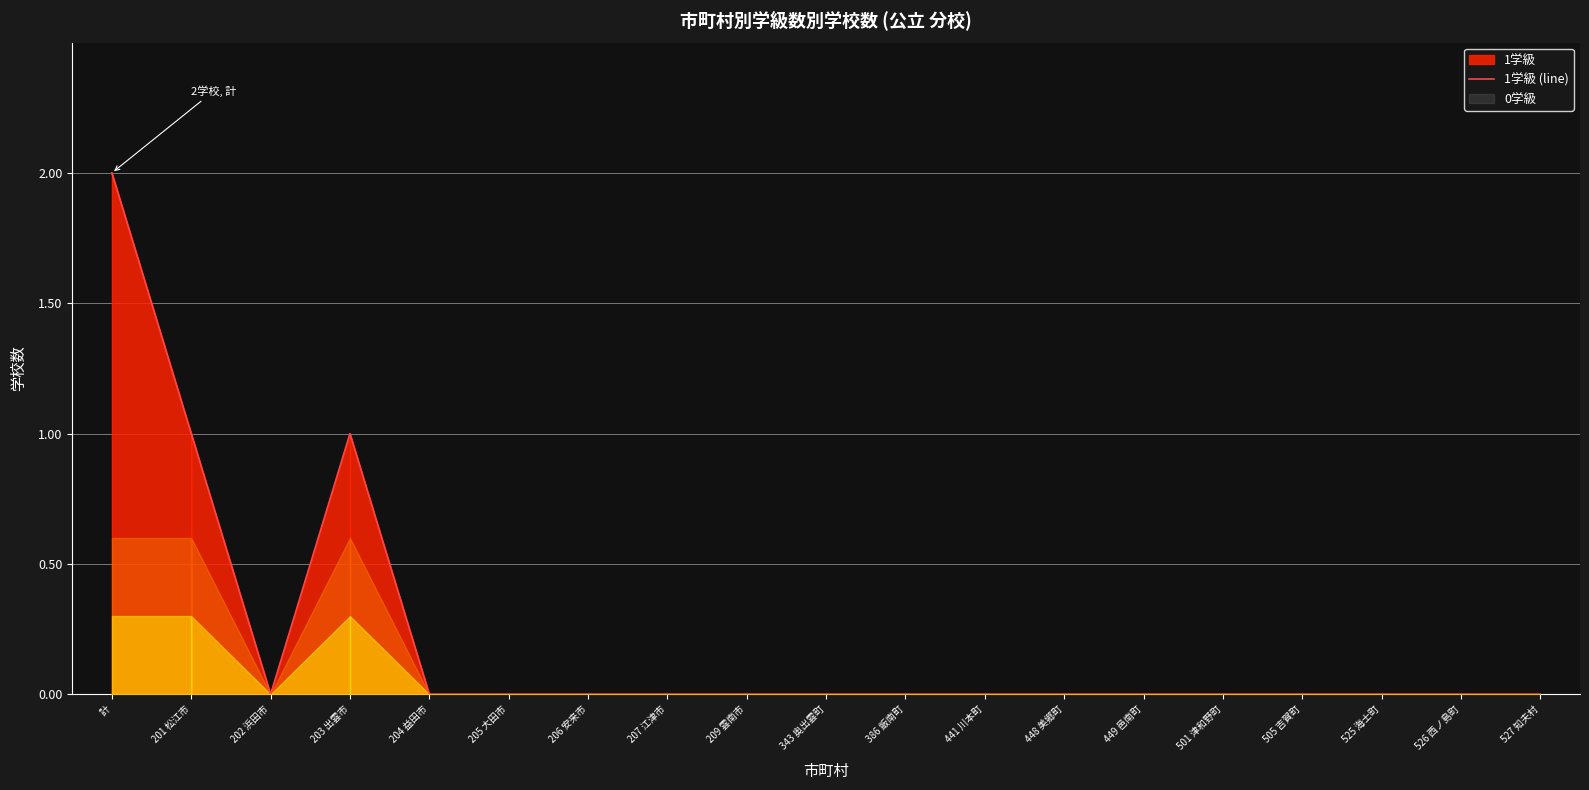

How many interior local valleys (lower than both neighbors) does the data have?

1